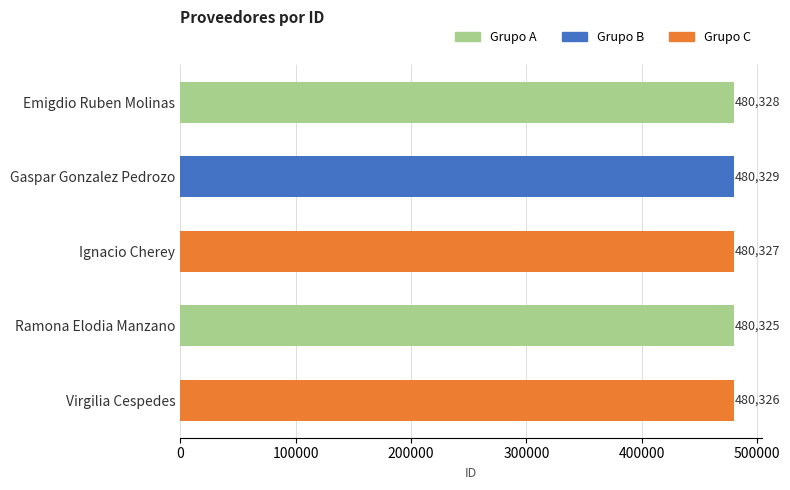

Which has a higher value, Ramona Elodia Manzano or Virgilia Cespedes?

Virgilia Cespedes